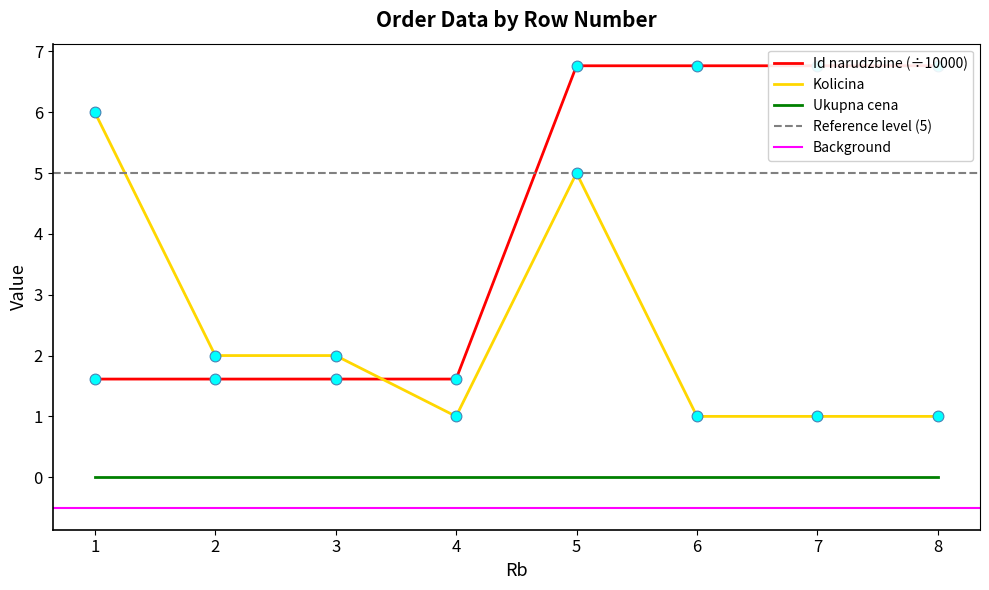

What is the total value across all series at 5?

11.8